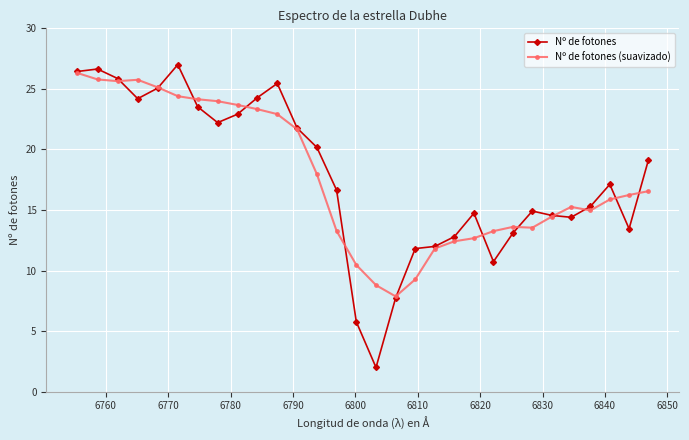

Which series has the largest range (max minus min)?

Nº de fotones